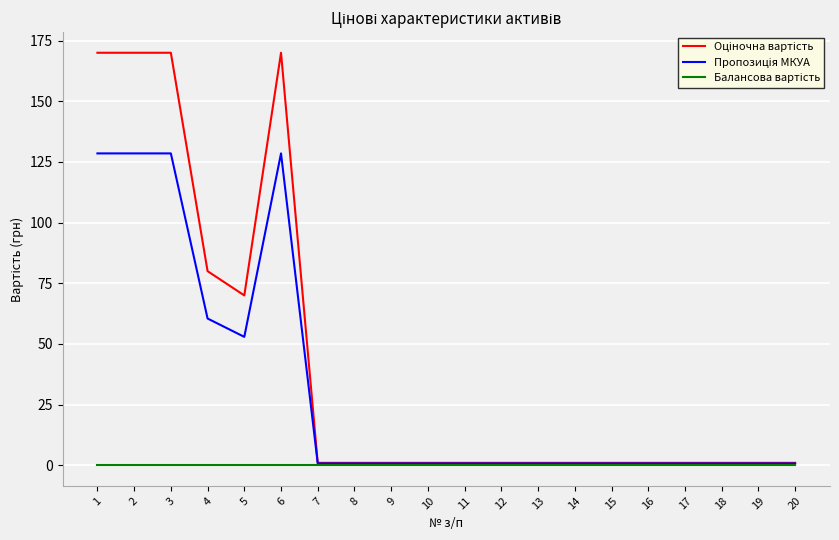

Count the number of data series in this chart.

3